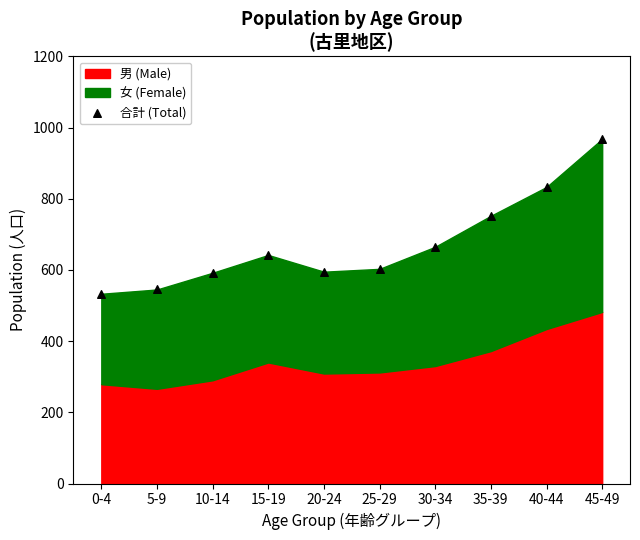

What is the average Y value?

673